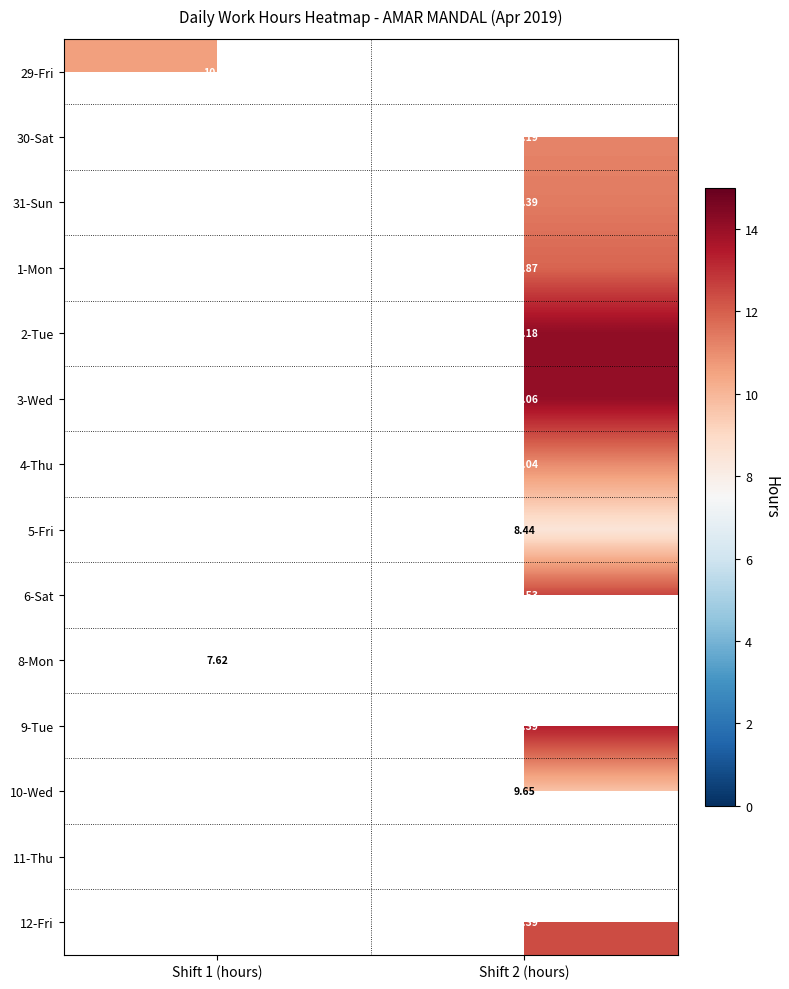

List the series in order of their peak value, highest first.

29-Fri, 30-Sat, 31-Sun, 1-Mon, 2-Tue, 3-Wed, 4-Thu, 5-Fri, 6-Sat, 8-Mon, 9-Tue, 10-Wed, 11-Thu, 12-Fri